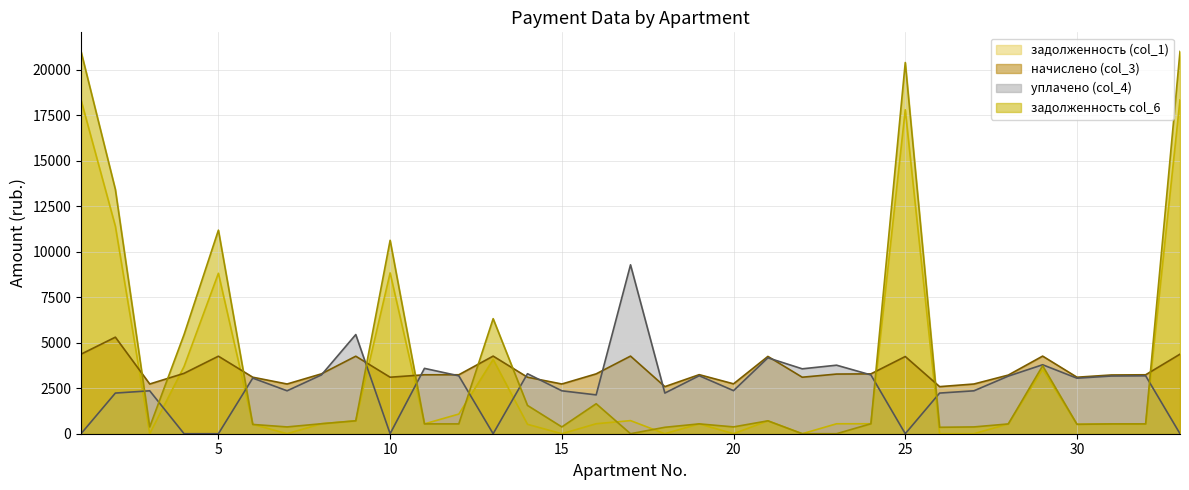

At which category does задолженность col_6 reach its first local valley?

3